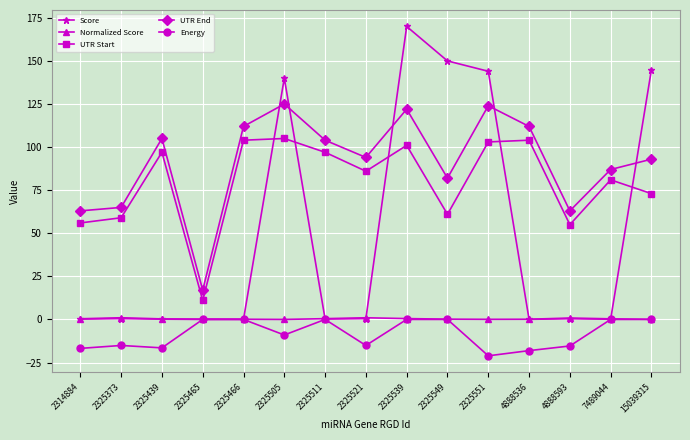

True or false: Energy and UTR Start cross at least once.

False